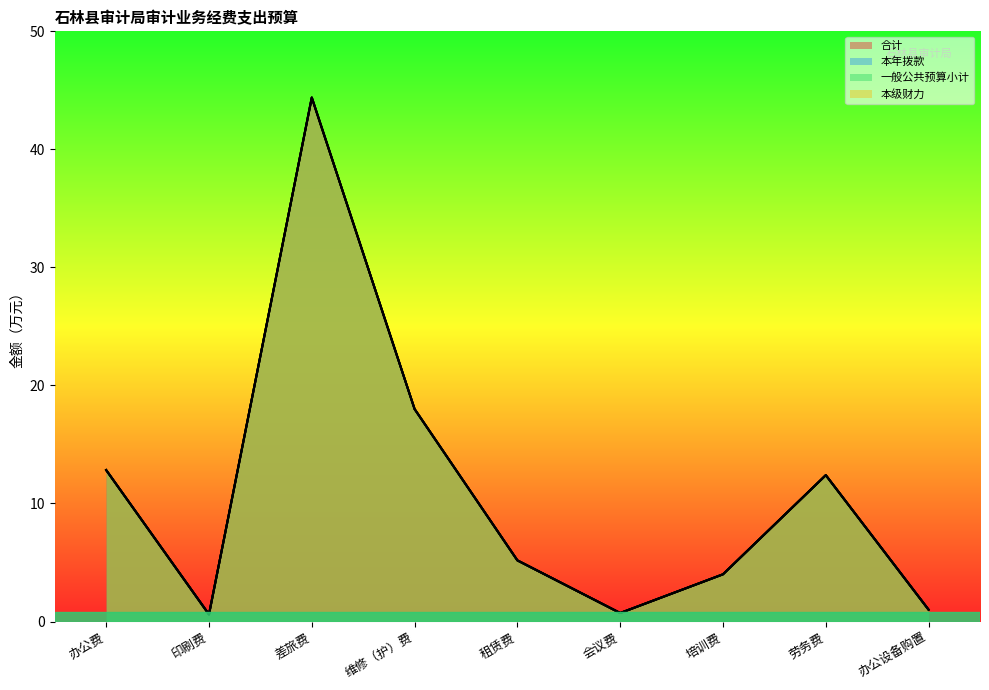

Reading right to left, list all the values displayed in this chart.

合计: 办公设备购置=1.0	劳务费=12.4	培训费=4.0	会议费=0.7	租赁费=5.2	维修（护）费=18.0	差旅费=44.4	印刷费=0.6	办公费=12.8
本年拨款: 办公设备购置=1.0	劳务费=12.4	培训费=4.0	会议费=0.7	租赁费=5.2	维修（护）费=18.0	差旅费=44.4	印刷费=0.6	办公费=12.8
一般公共预算小计: 办公设备购置=1.0	劳务费=12.4	培训费=4.0	会议费=0.7	租赁费=5.2	维修（护）费=18.0	差旅费=44.4	印刷费=0.6	办公费=12.8
本级财力: 办公设备购置=1.0	劳务费=12.4	培训费=4.0	会议费=0.7	租赁费=5.2	维修（护）费=18.0	差旅费=44.4	印刷费=0.6	办公费=12.8